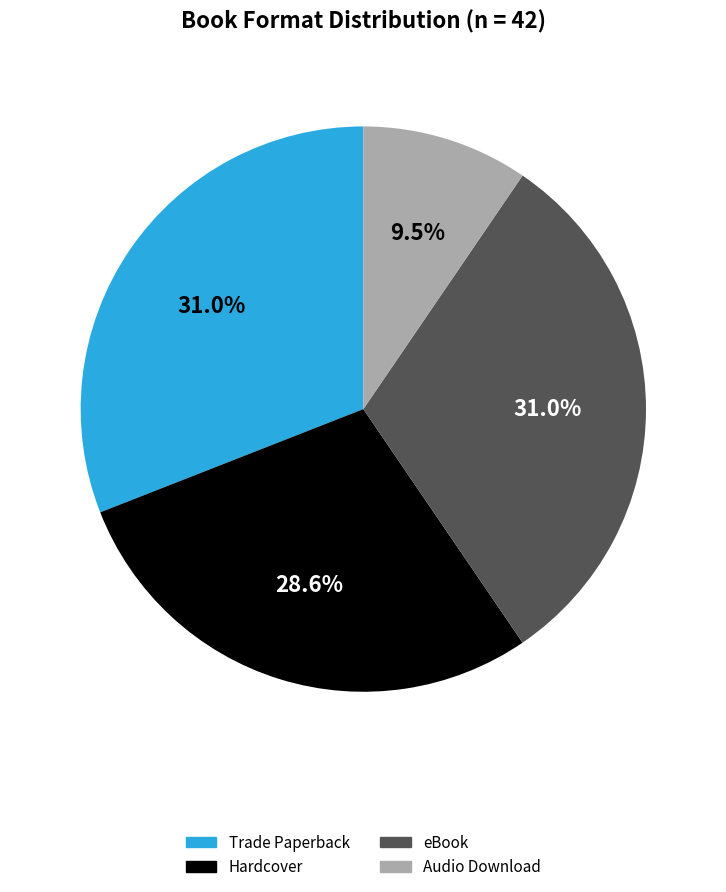

Does Hardcover represent more than half of the total?

No